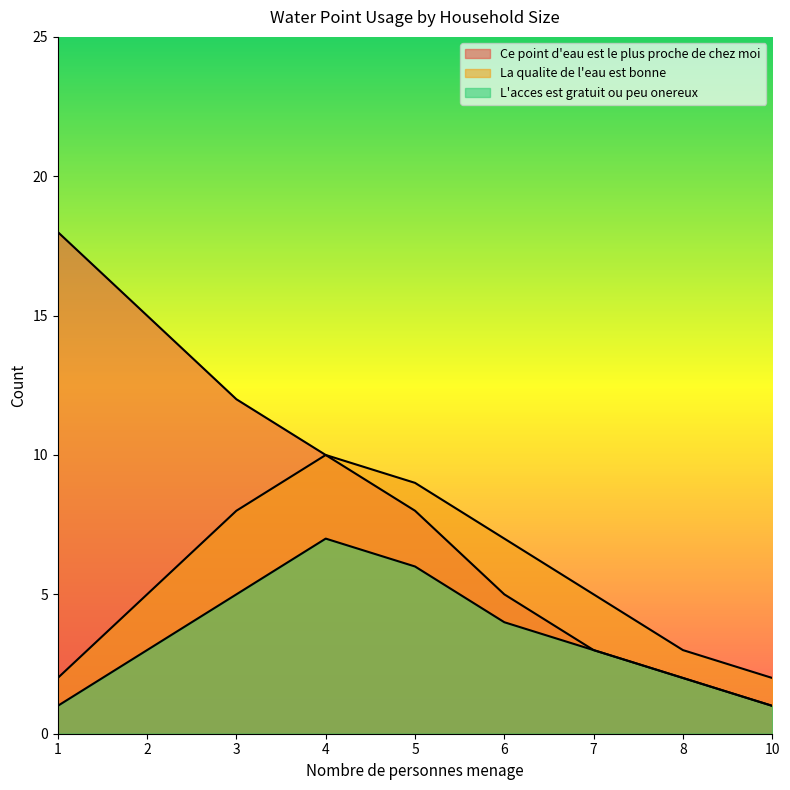

The value of La qualite de l'eau est bonne at 10 is 2. True or false?

True